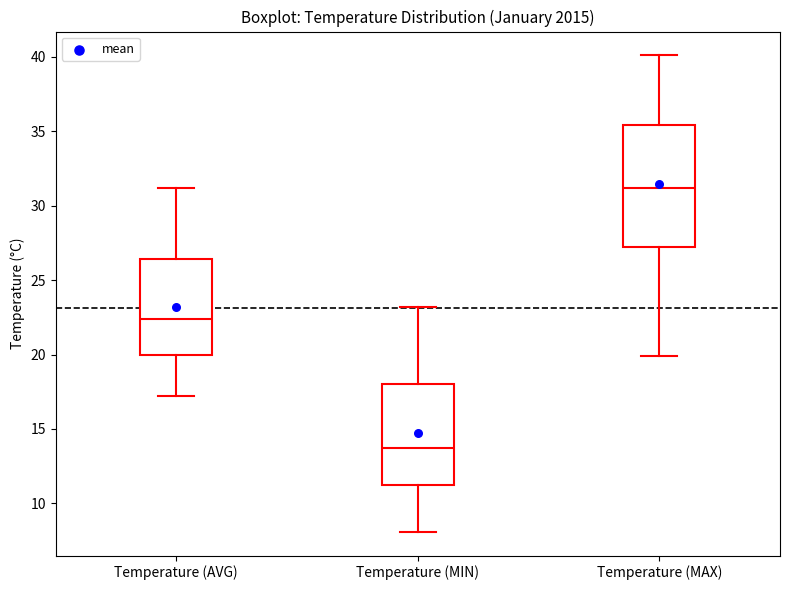

Comparing the boxes themselves (not the whiskers), which one is the tallest?

Temperature (MAX)